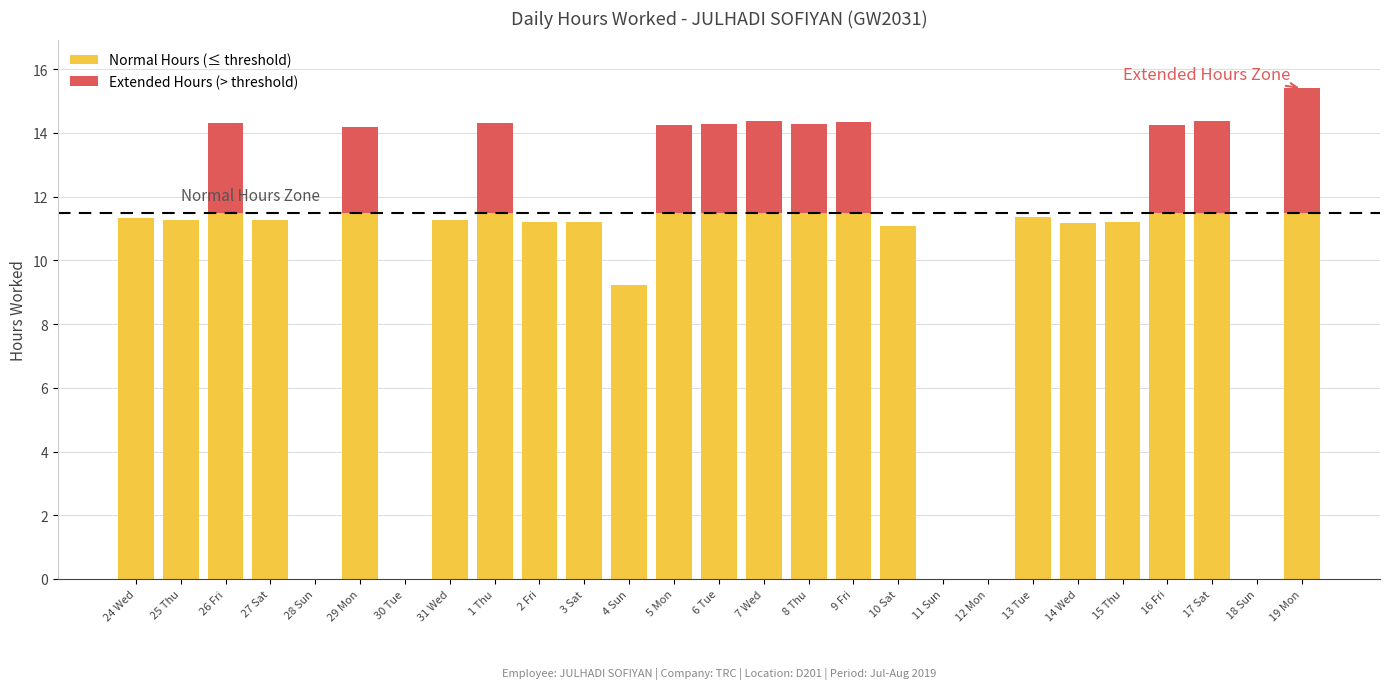

What is the highest value of the Normal Hours (≤ threshold) series?

11.5